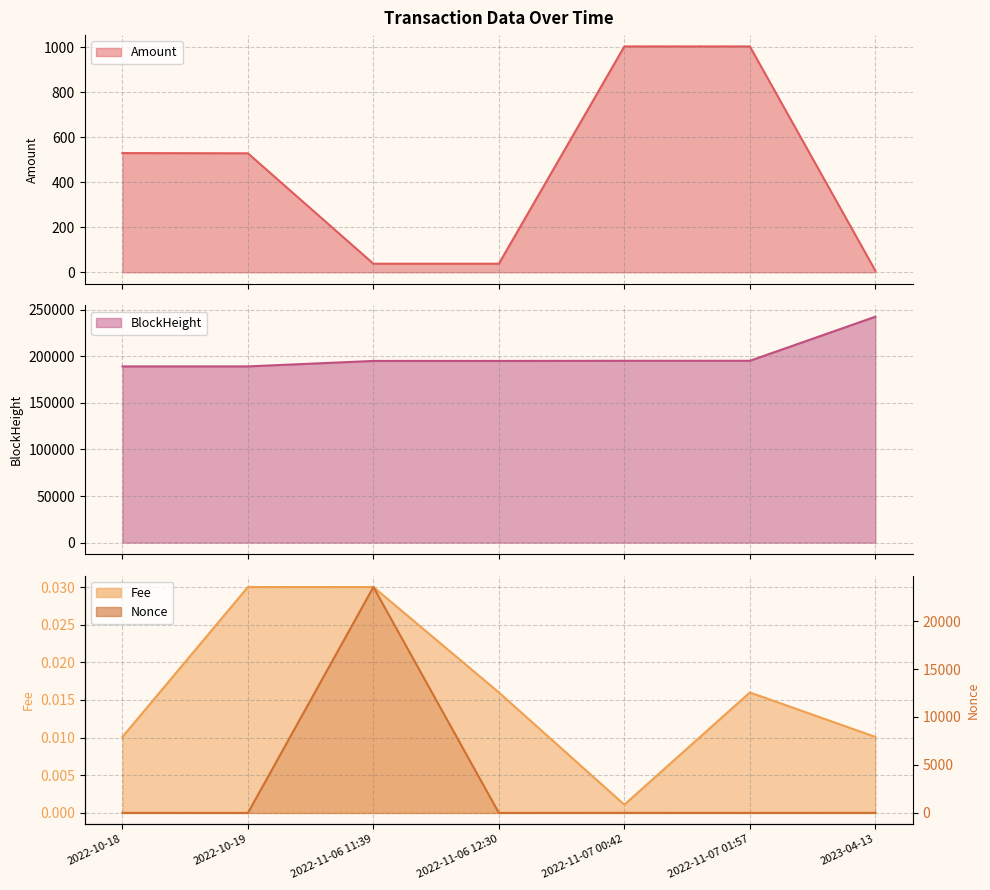

Which series has the largest total across all categories?

BlockHeight